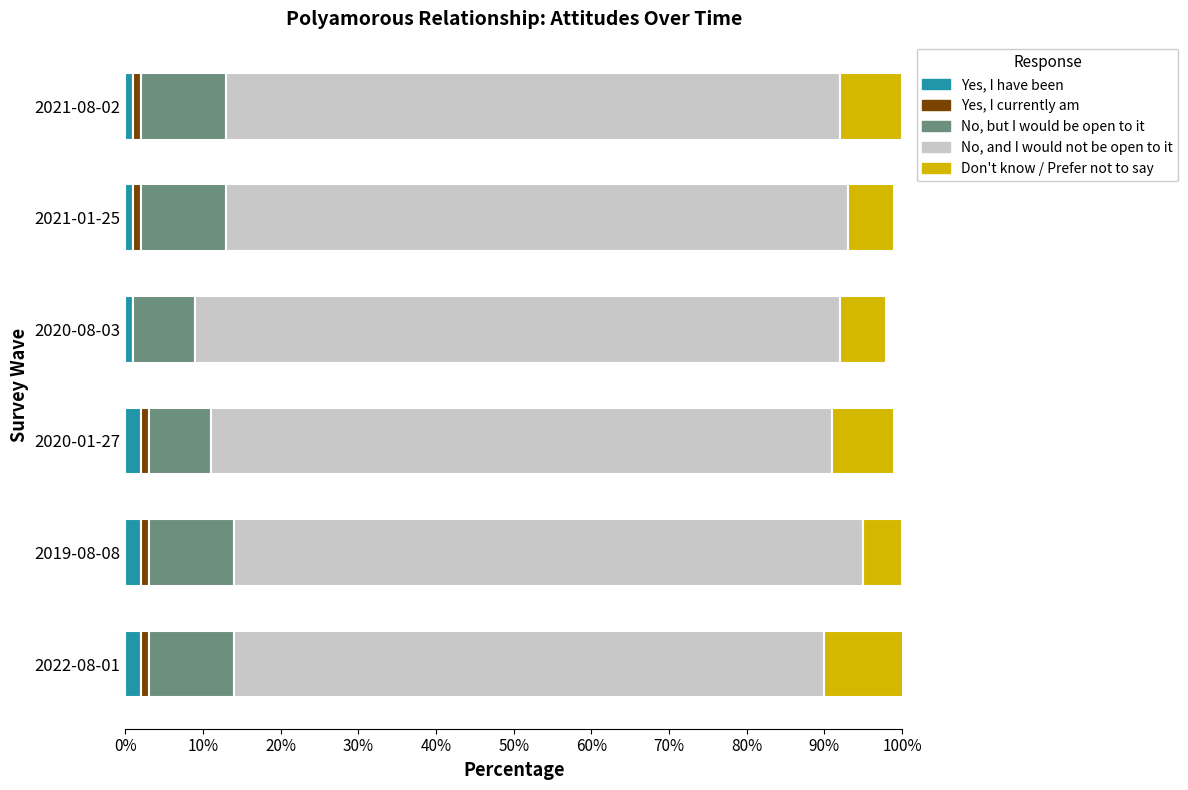

What is the difference between the maximum and minimum values in the No, and I would not be open to it series?

0.1